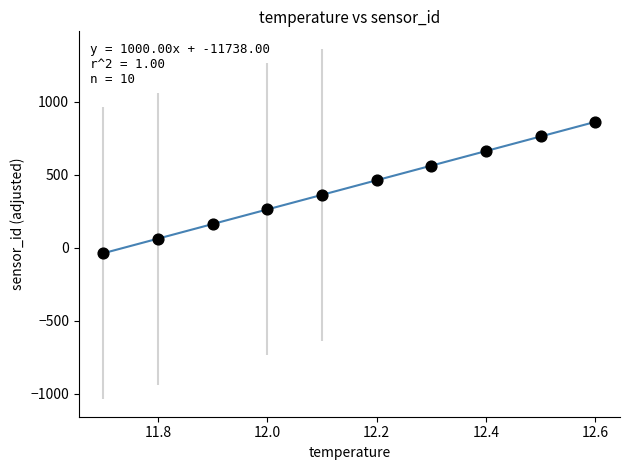

What is the range of Y values (max minus min)?

900.0